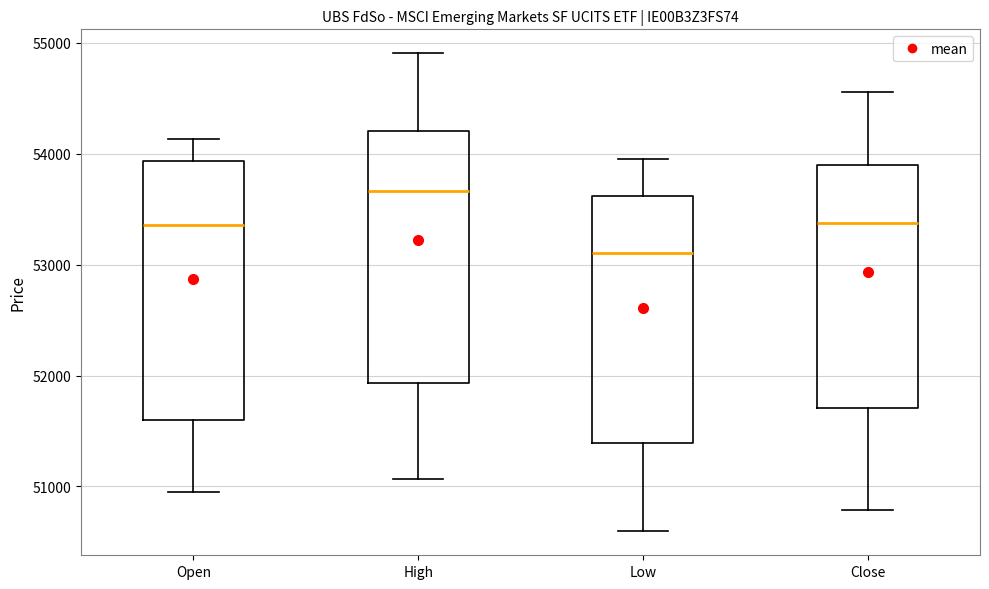

Reading left to right, read every box against the y-axis: the position of its median line, the range the box covers, and the ends of its whiskers. The values are not printed on the chart, so give them approximately, as read against the axis.

Open: median 53400, box 51600 to 53900, whiskers 51000 to 54100
High: median 53700, box 51900 to 54200, whiskers 51100 to 54900
Low: median 53100, box 51400 to 53600, whiskers 50600 to 54000
Close: median 53400, box 51700 to 53900, whiskers 50800 to 54600